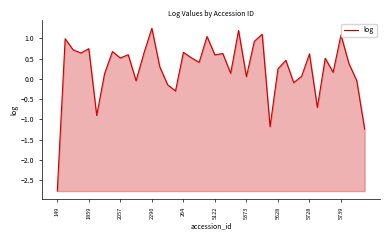

What is the minimum value shown in the chart?

-2.8